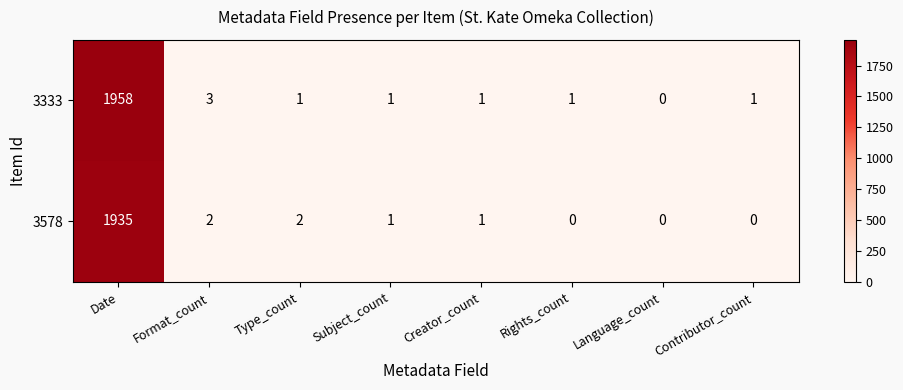

Rank the series at Contributor_count from lowest to highest value.

3578, 3333